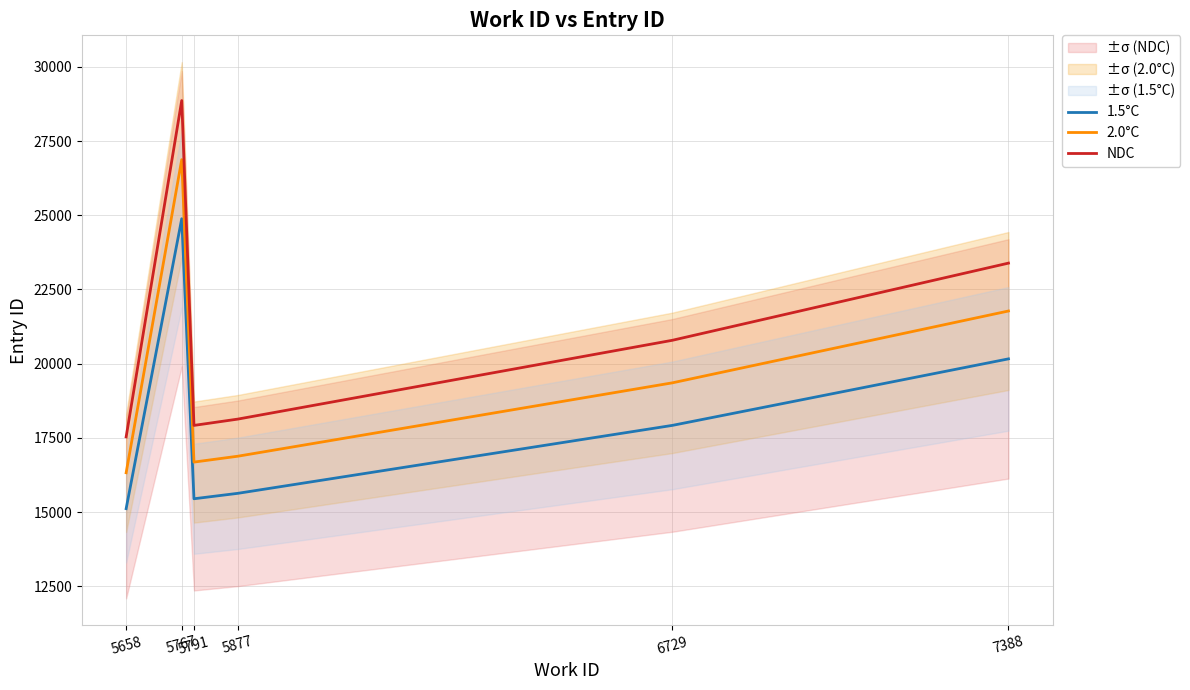

At how many categories does at least one series exceed 23758?

1